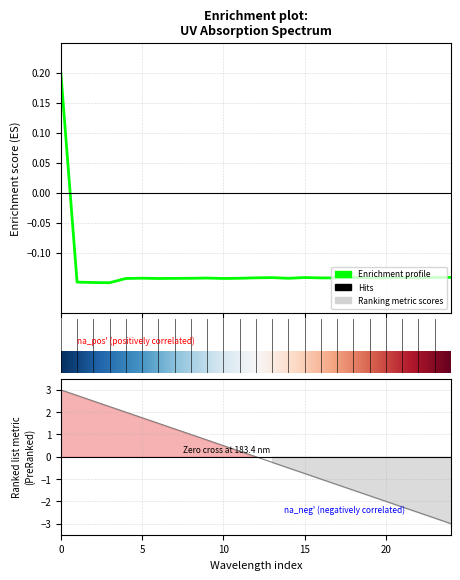

Is this an area chart (filled region under the line)?

No